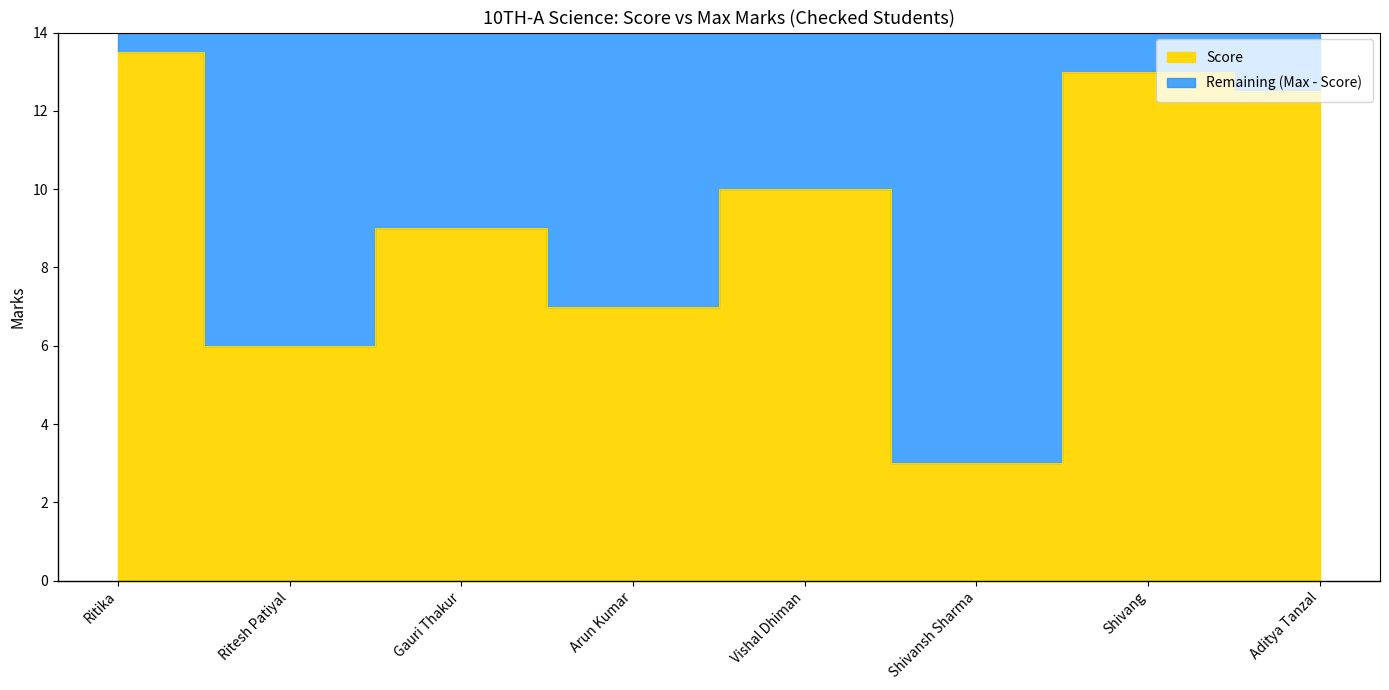

Which has a higher value, Shivansh Sharma or Gauri Thakur?

Gauri Thakur